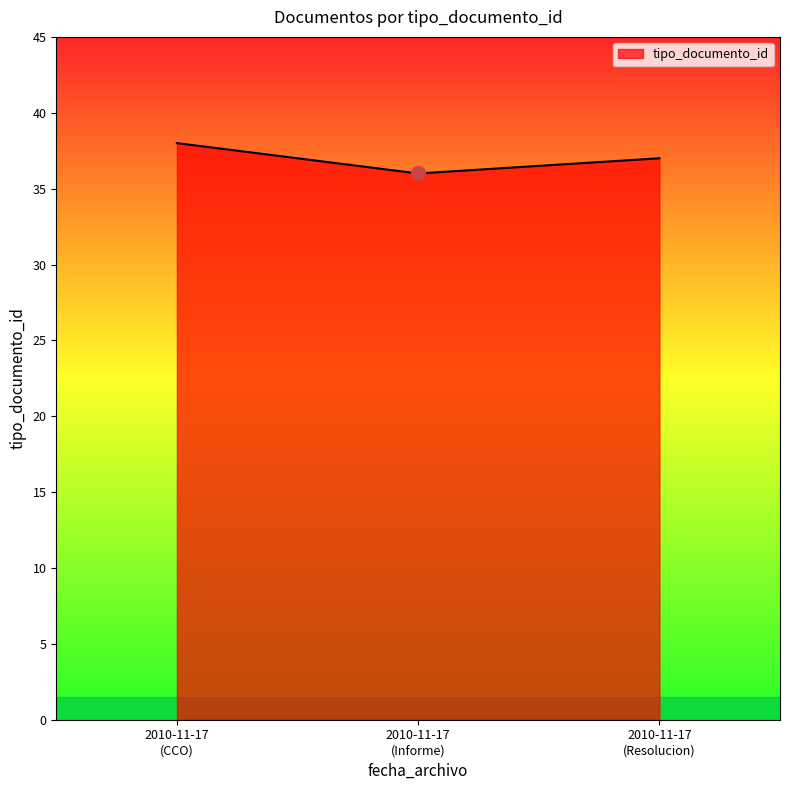

What is the greatest value displayed?

38